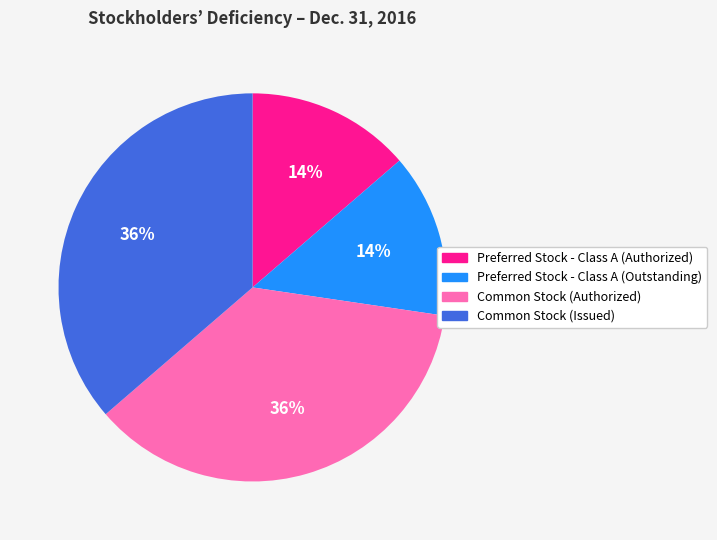

Does any single category account for the majority?

No